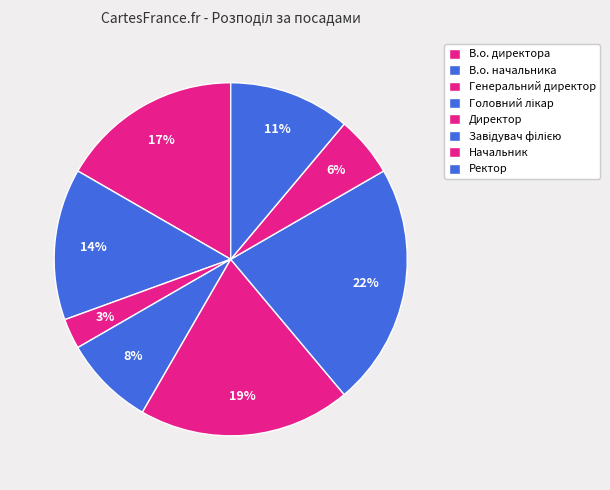

What percentage is NOT represented by Головний лікар?

91.7%